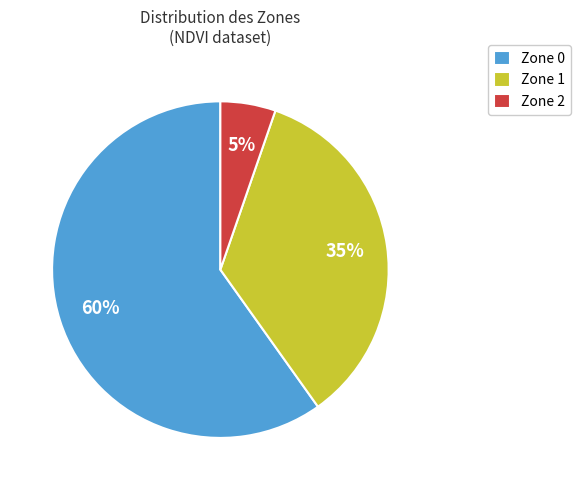

Is Zone 1 the majority of the pie?

No